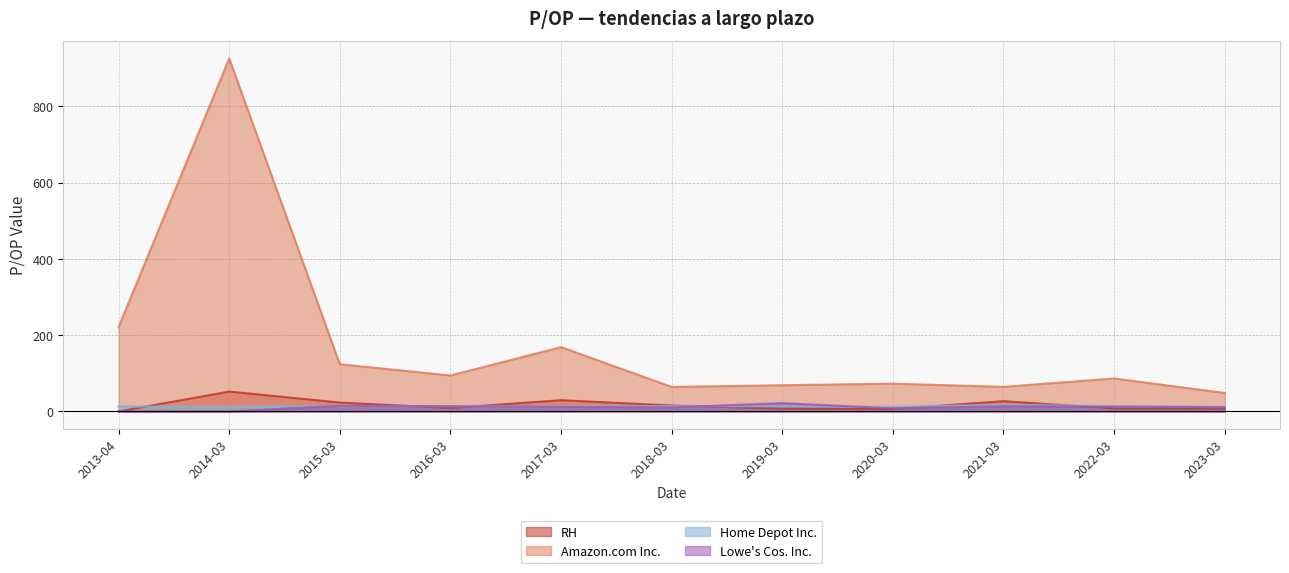

How many series are shown in this chart?

4